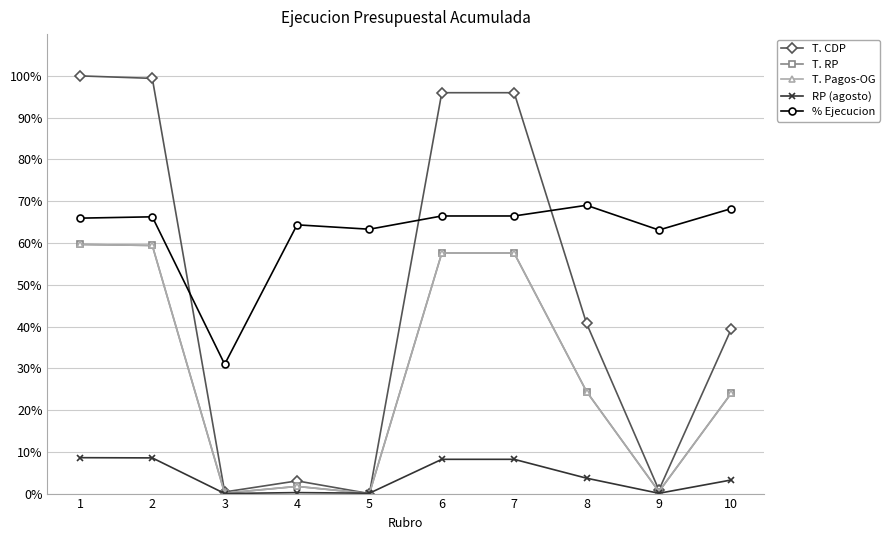

Which series has the largest total across all categories?

% Ejecucion